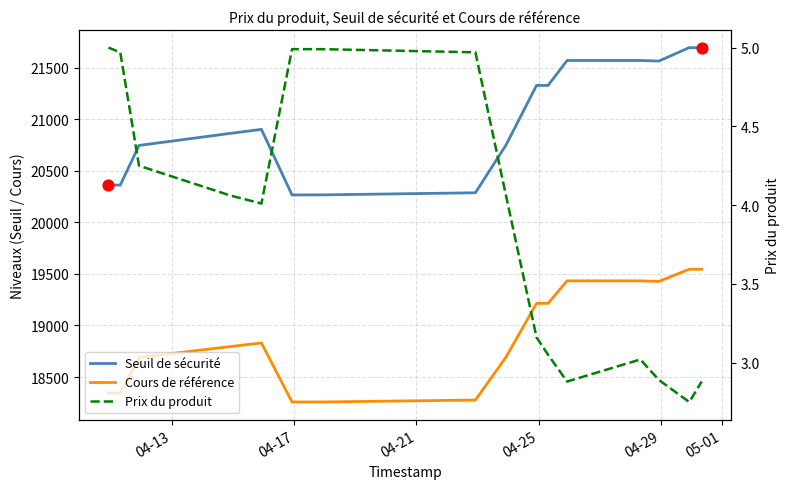

At how many categories does at least one series exceed 16157?

16